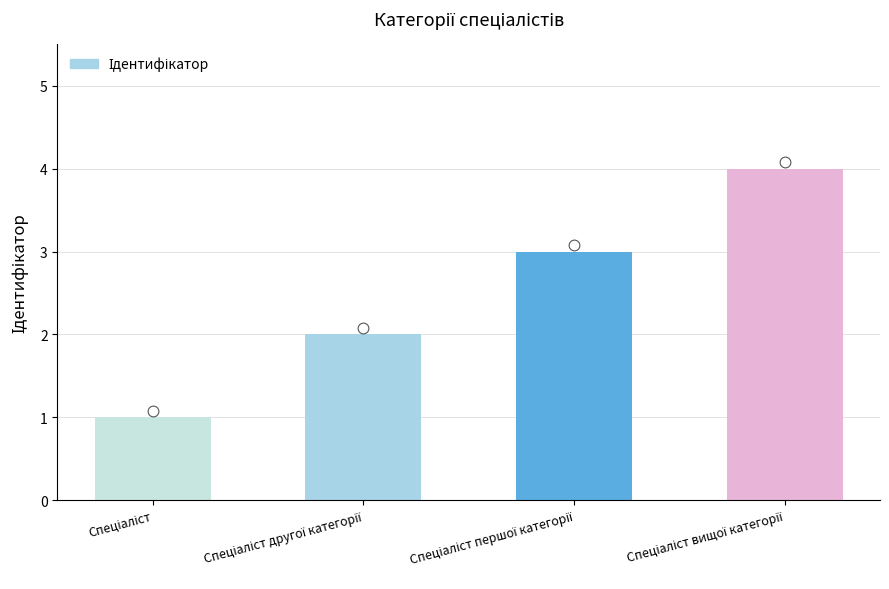

Approximately how many times larger is the value at Спеціаліст другої категорії compared to Спеціаліст вищої категорії?

0.5